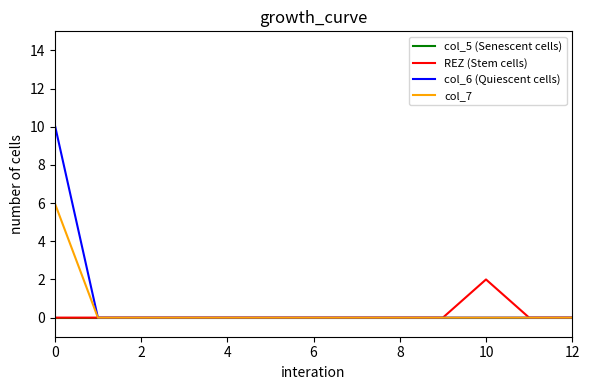

What are all the series names shown in the legend?

col_5 (Senescent cells), REZ (Stem cells), col_6 (Quiescent cells), col_7